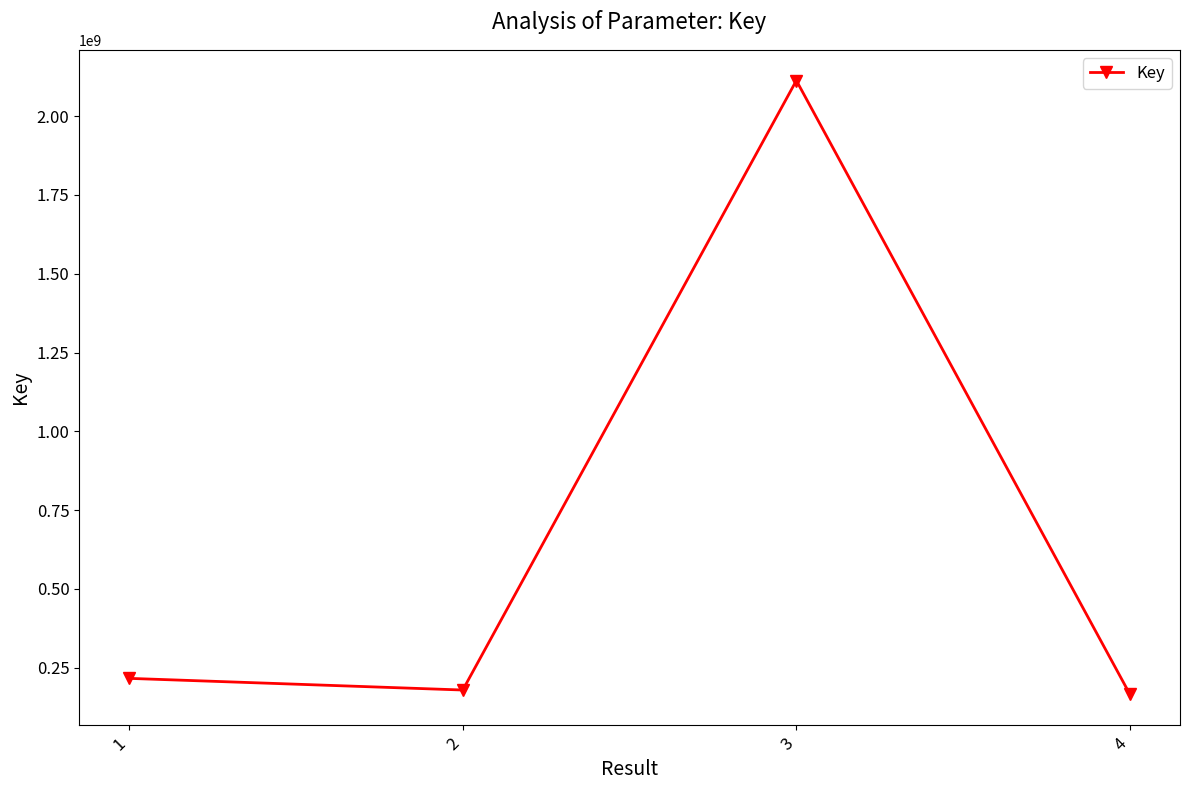

At which category does the data reach its first local valley?

2